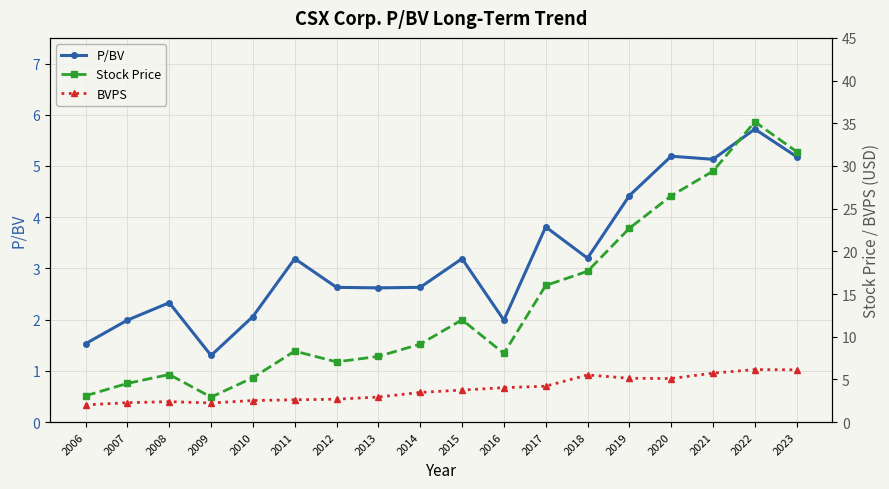

How many data points does each series have?

18